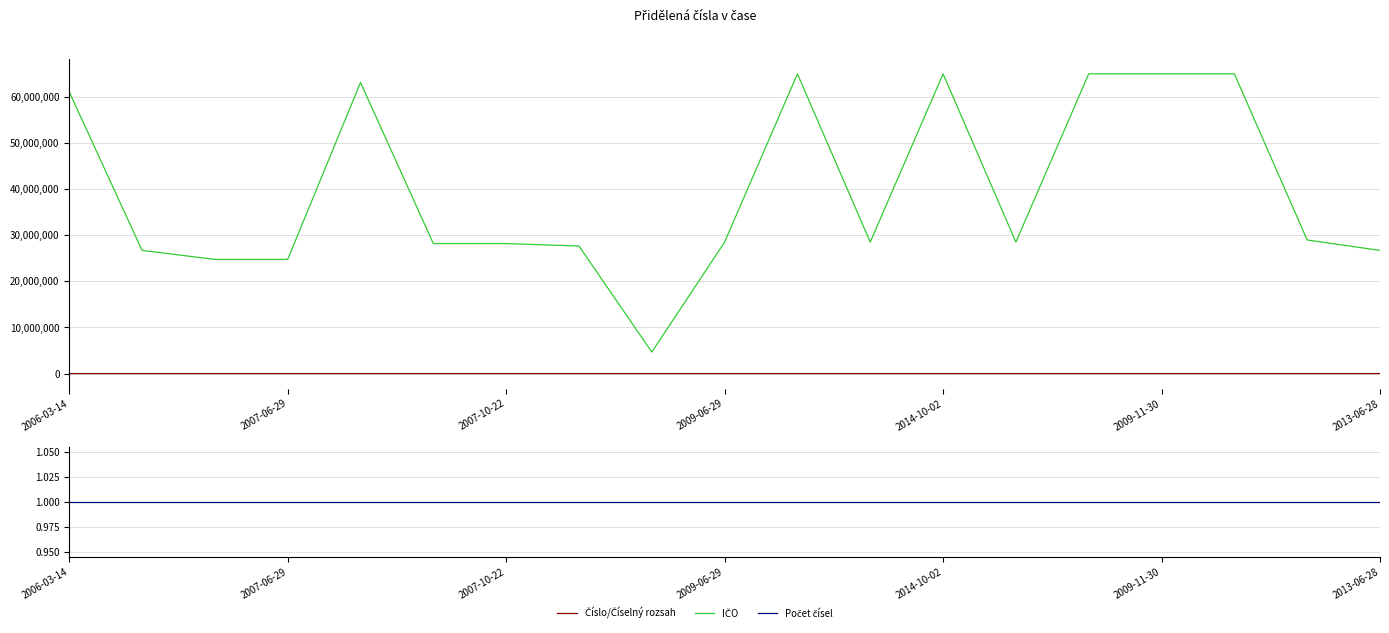

True or false: Počet čísel has more than 2 interior local peaks.

False